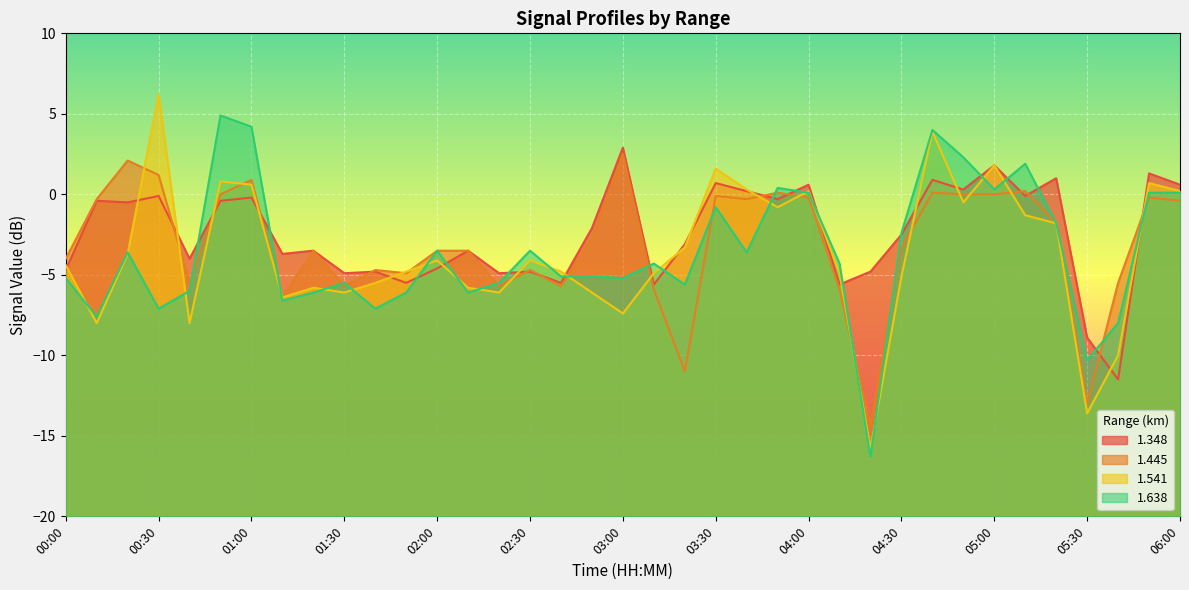

Count the number of data series in this chart.

4